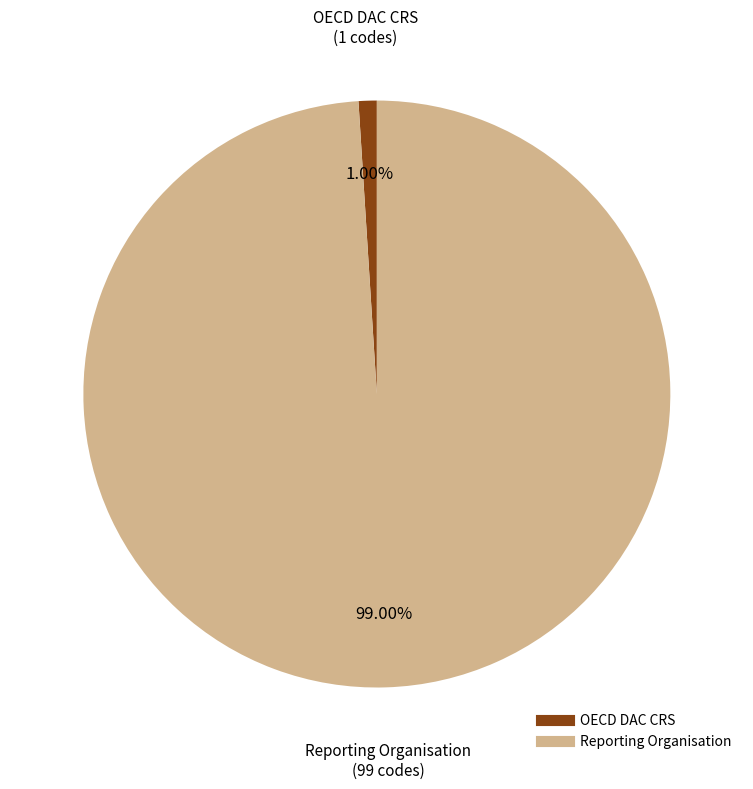

The OECD DAC CRS slice represents 16% of the pie. True or false?

False